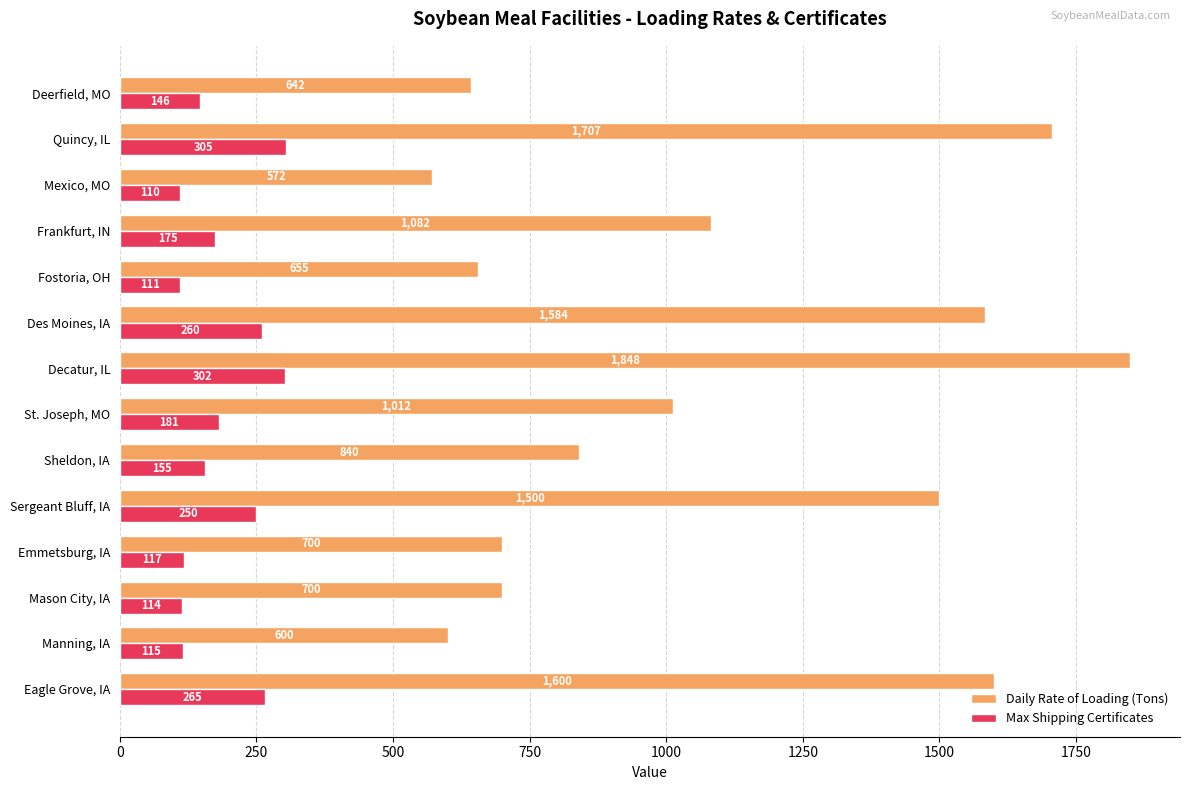

At which category does the chart reach its minimum across all series?

Mexico, MO